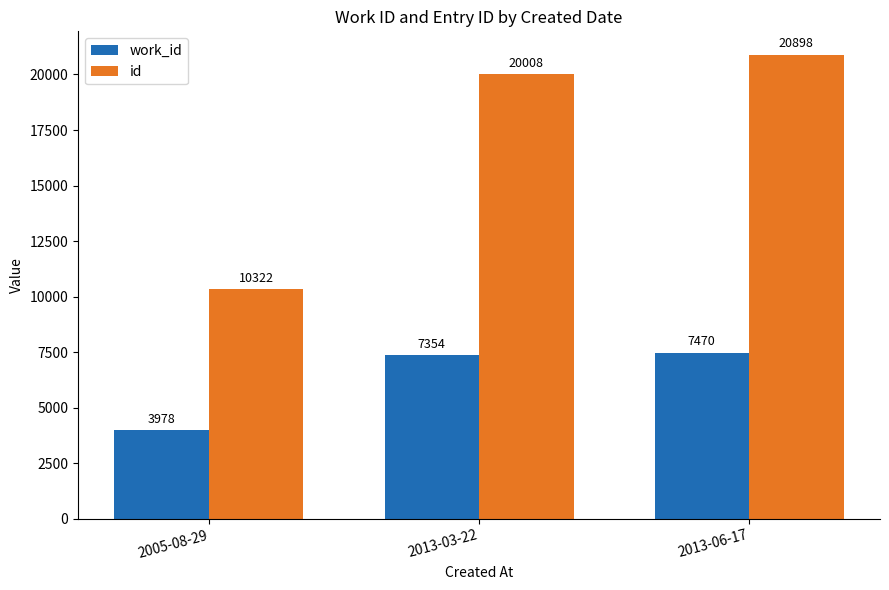

How many series are shown in this chart?

2